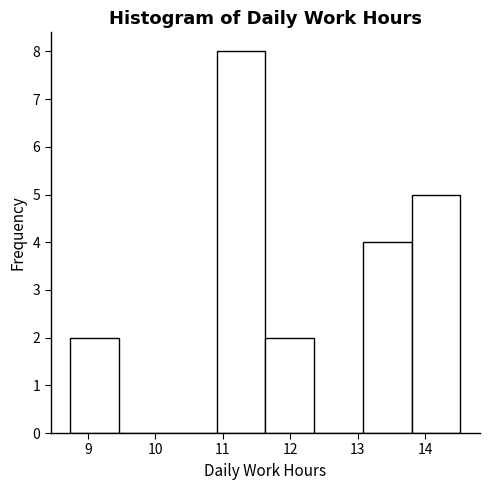

Over which range of the x-axis is the bar tallest?

10.9 to 11.6